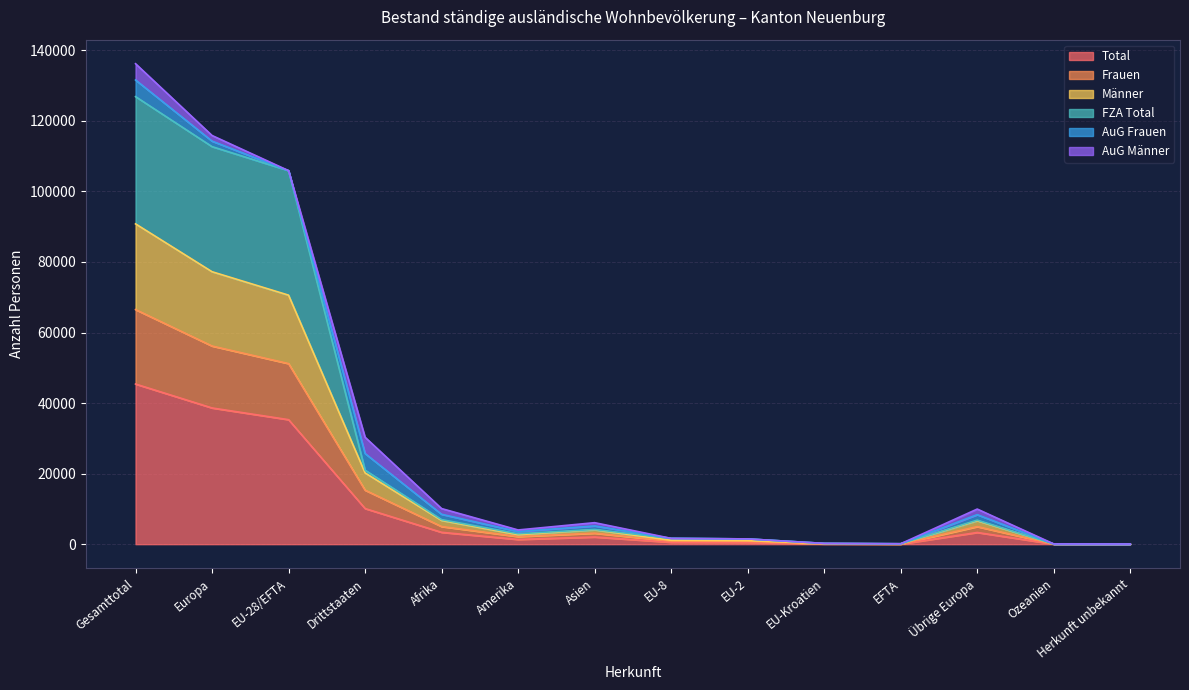

What are all the series names shown in the legend?

Total, Frauen, Männer, FZA Total, AuG Frauen, AuG Männer